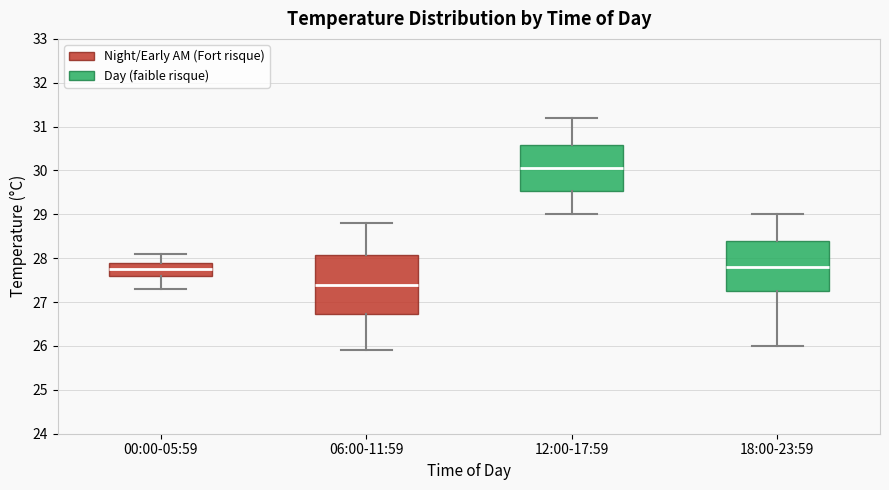

Comparing the boxes themselves (not the whiskers), which one is the tallest?

06:00-11:59